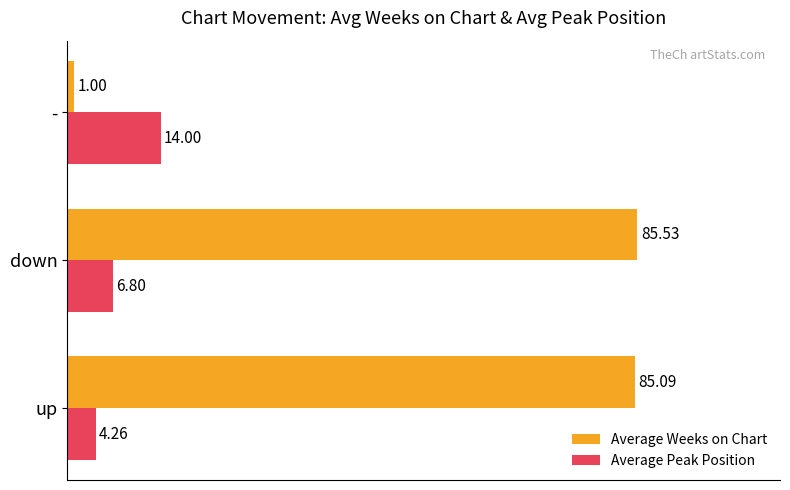

Where is Average Weeks on Chart nearest to the value 43?

-